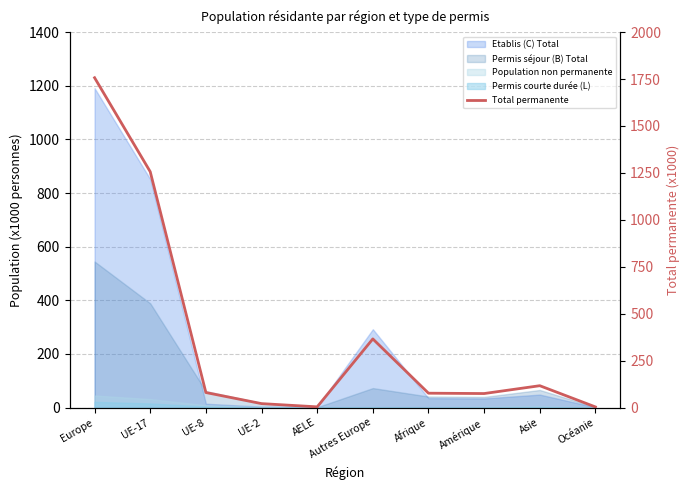

What is the change in value from AELE to Afrique?

+72.7